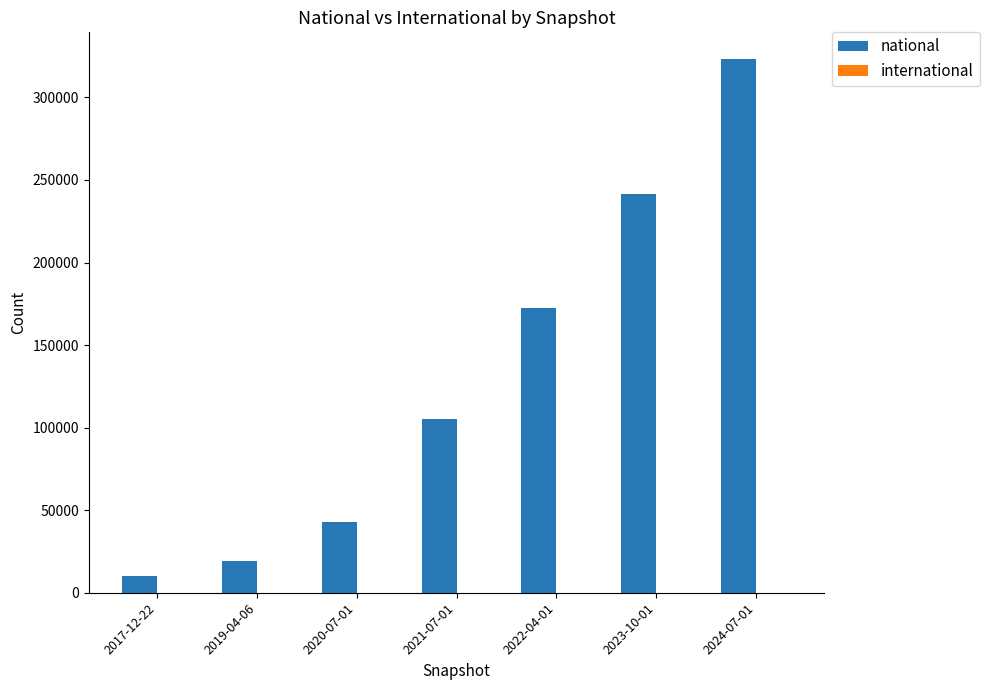

What is the label of the 2nd bar from the right?

2023-10-01